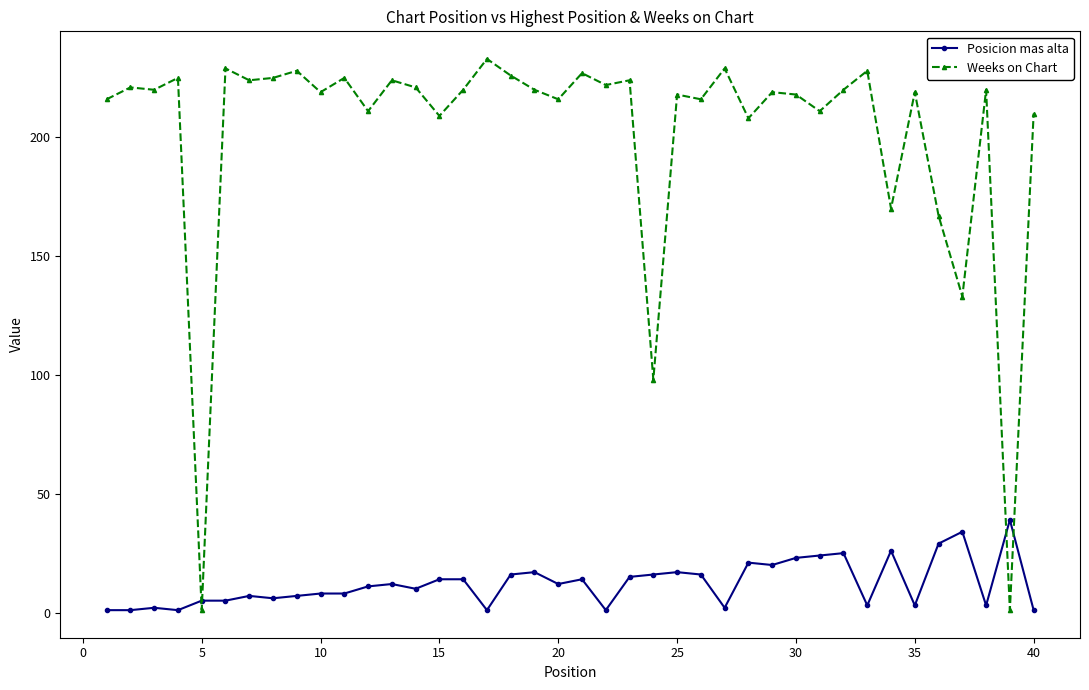

What is the difference between the second highest and minimum values in the Weeks on Chart series?

228